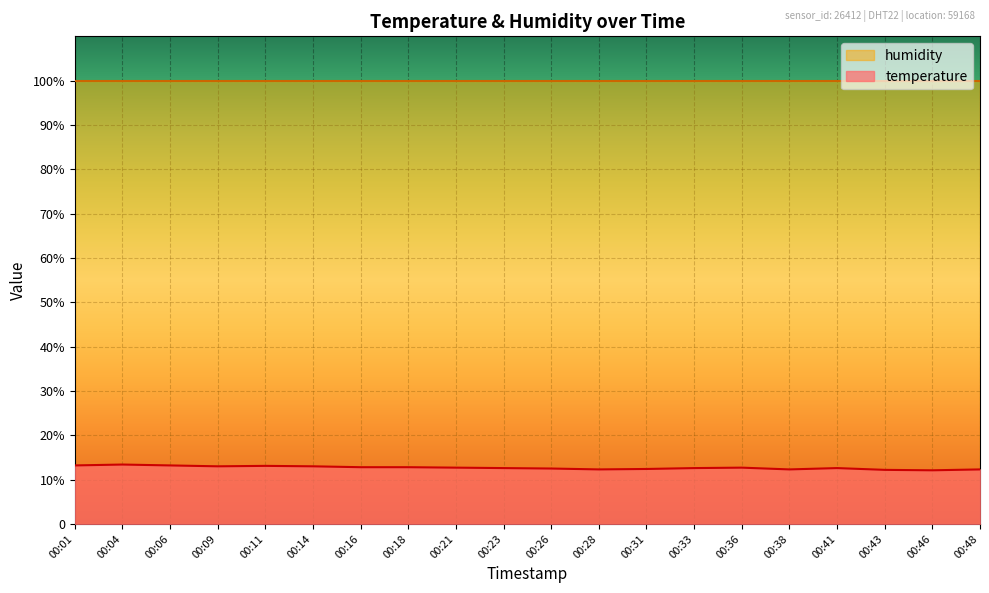

At which category does the chart reach its peak across all series?

00:04